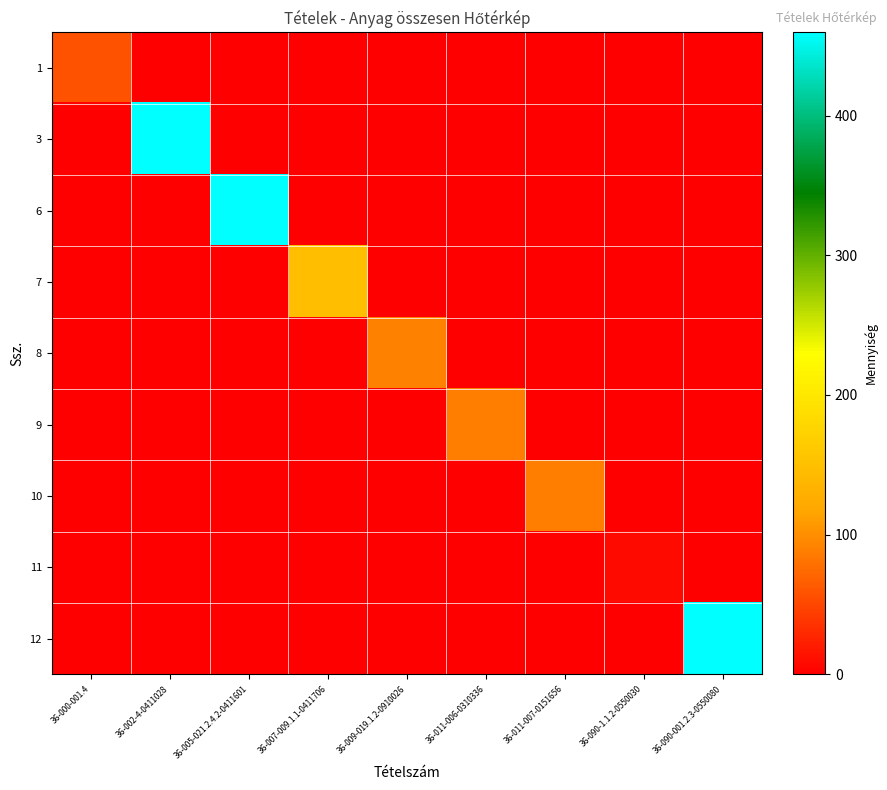

How many categories are shown in the chart?

9